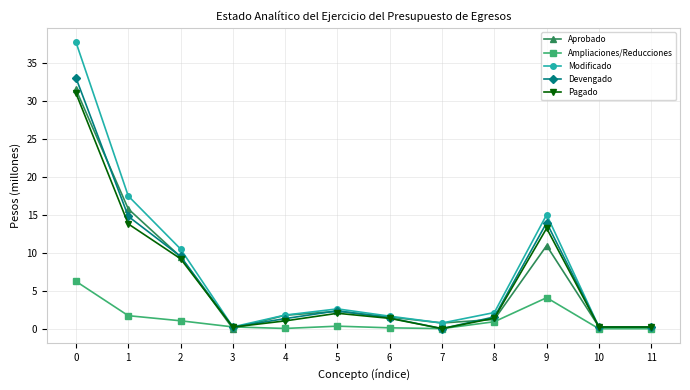

How many interior local peaks does the Pagado series have?

2